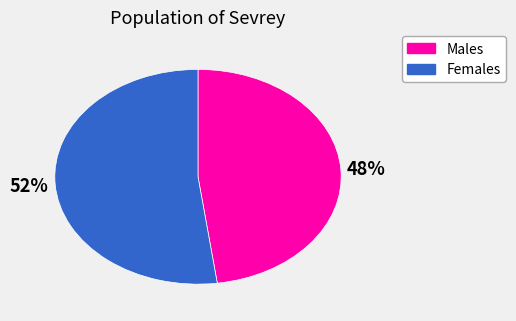

Is there any slice that represents more than half of the pie?

Yes